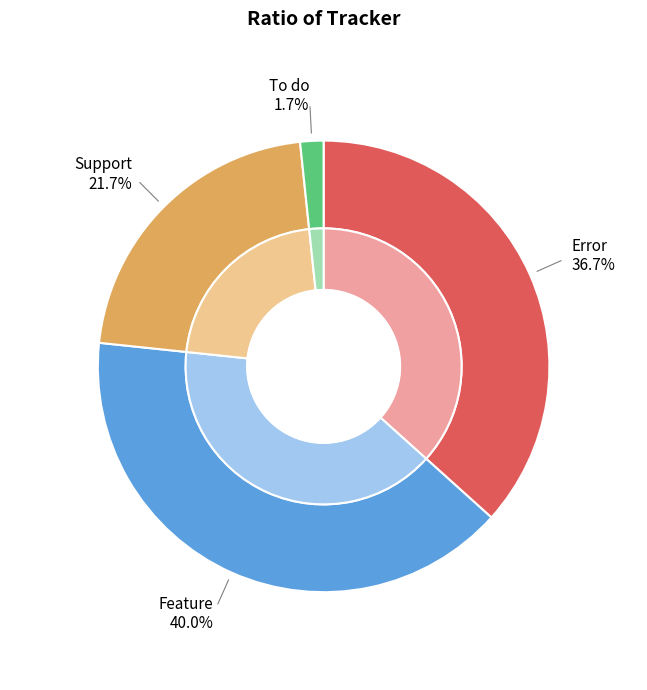

What is the total percentage of Support and Feature?

61.7%